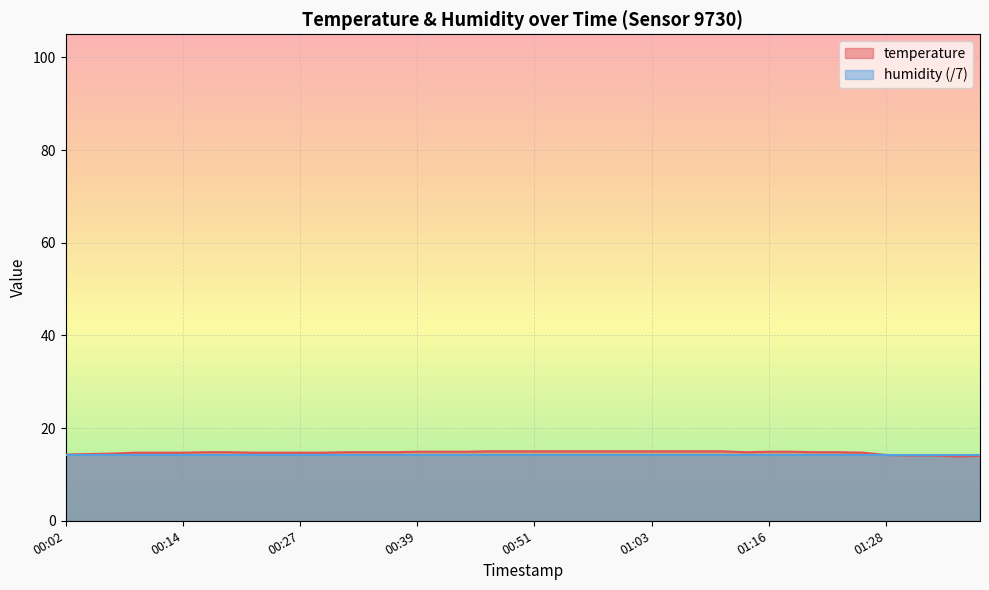

The value at 00:54 is 4.0. True or false?

False